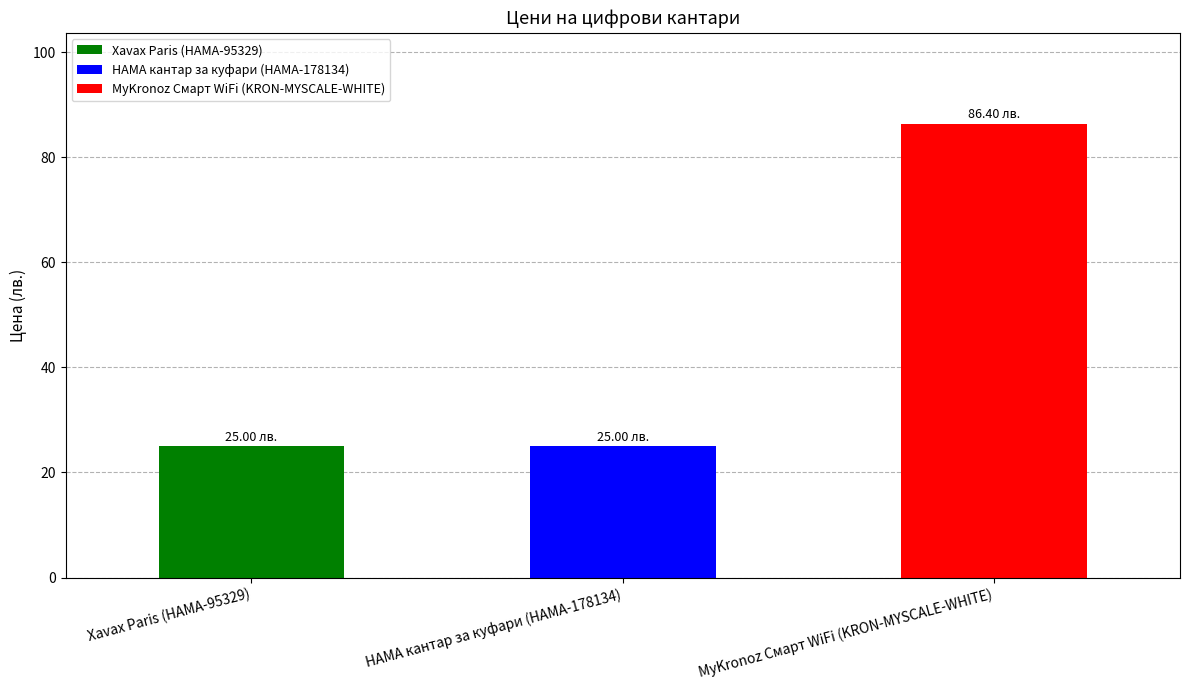

Approximately how many times larger is the value at MyKronoz Смарт WiFi (KRON-MYSCALE-WHITE) compared to HAMA кантар за куфари (HAMA-178134)?

3.5